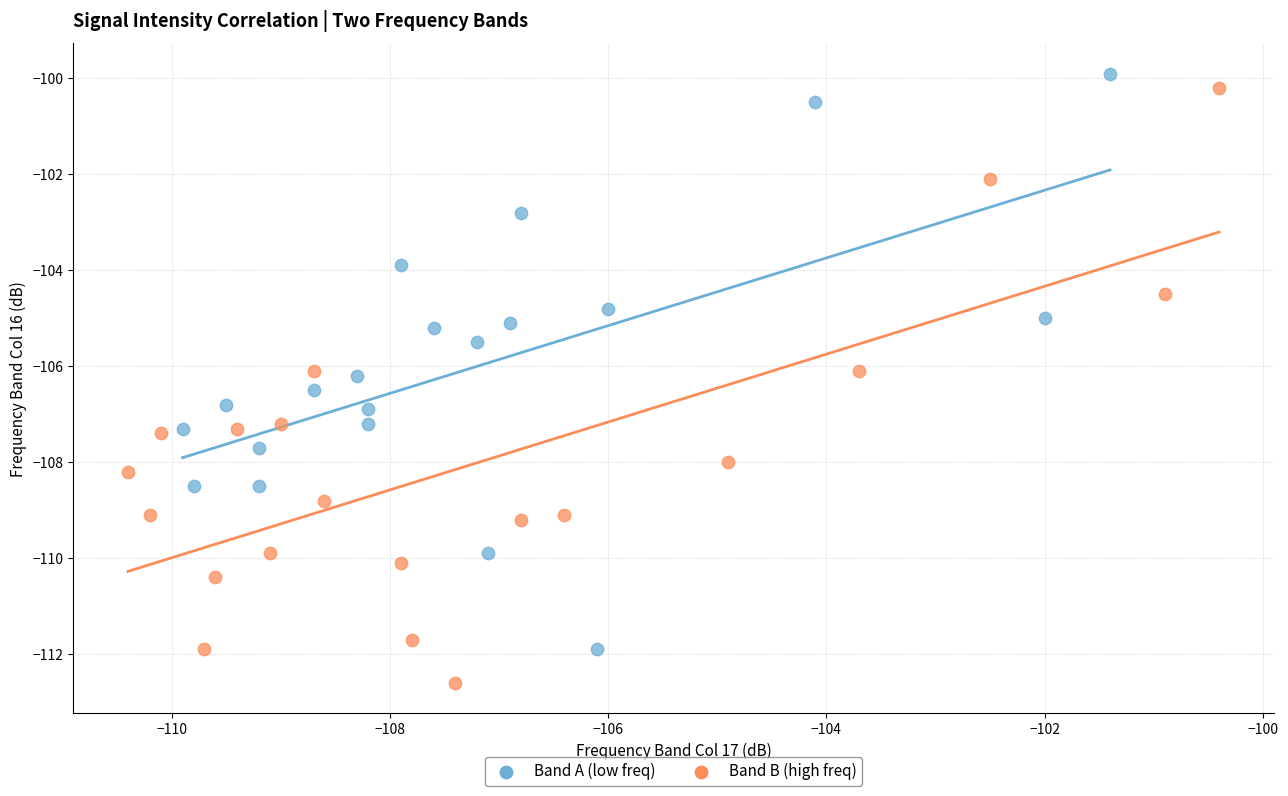

Which series contains the lowest Y value?

Band B (high freq)